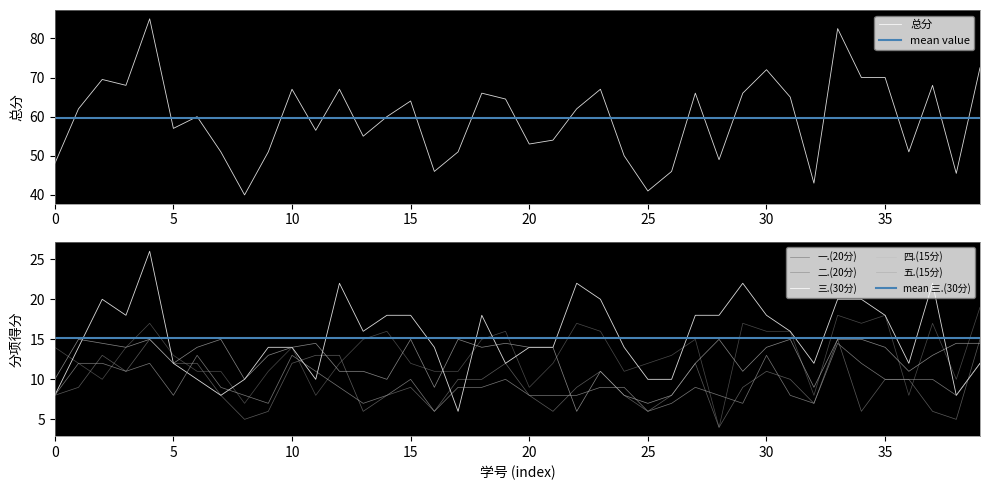

What is the sum of the 三.(30分) values at 35 and 5?

30.0